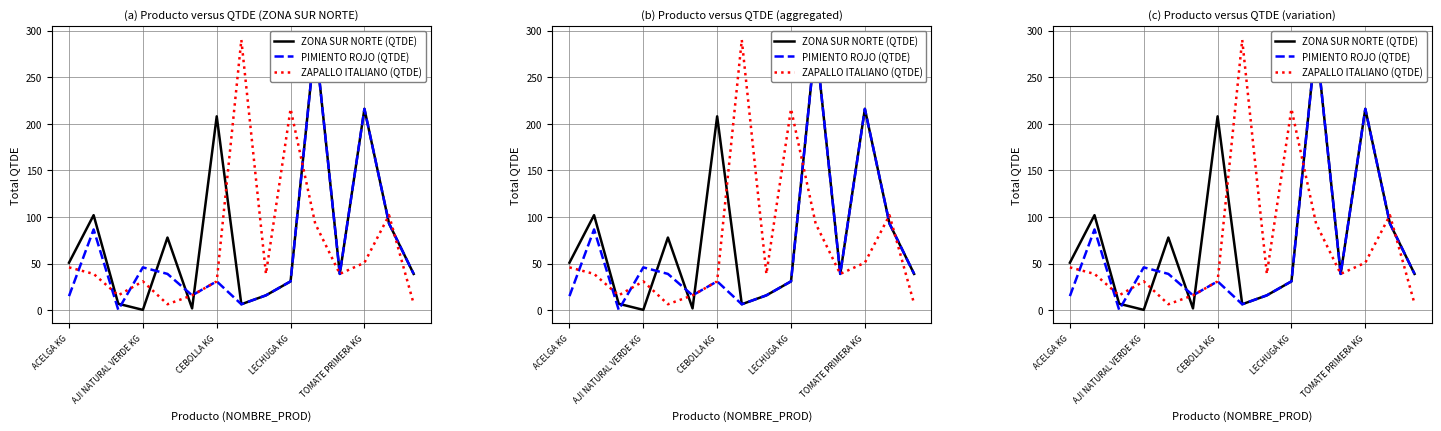

What is the total value across all series at 8?

71.0